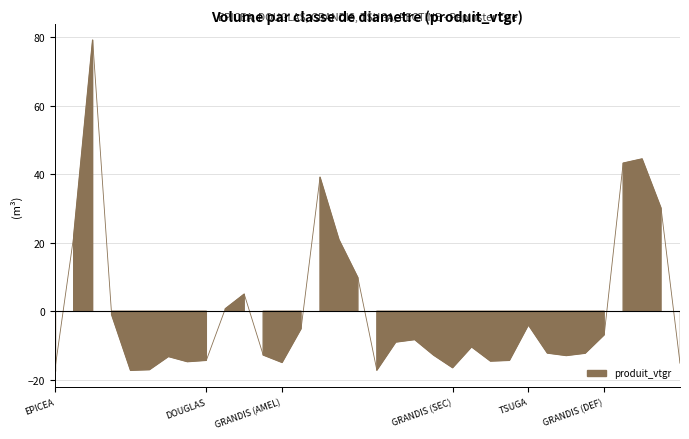

How many data points are above -10?

16